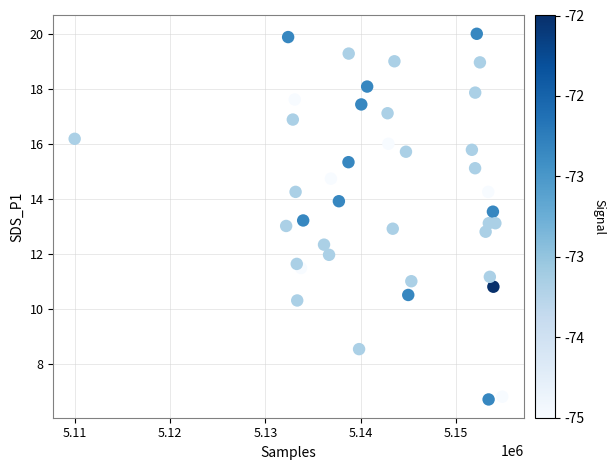

What is the range of X values (max minus min)?

44862.0